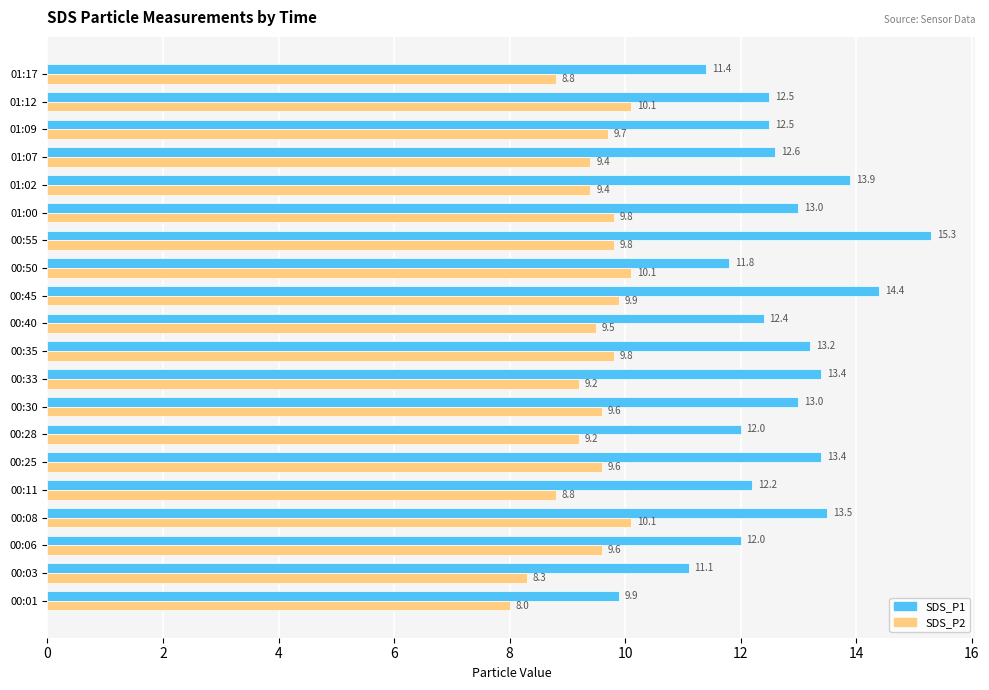

Is it true that SDS_P1 equals 20.2 at 01:07?

False